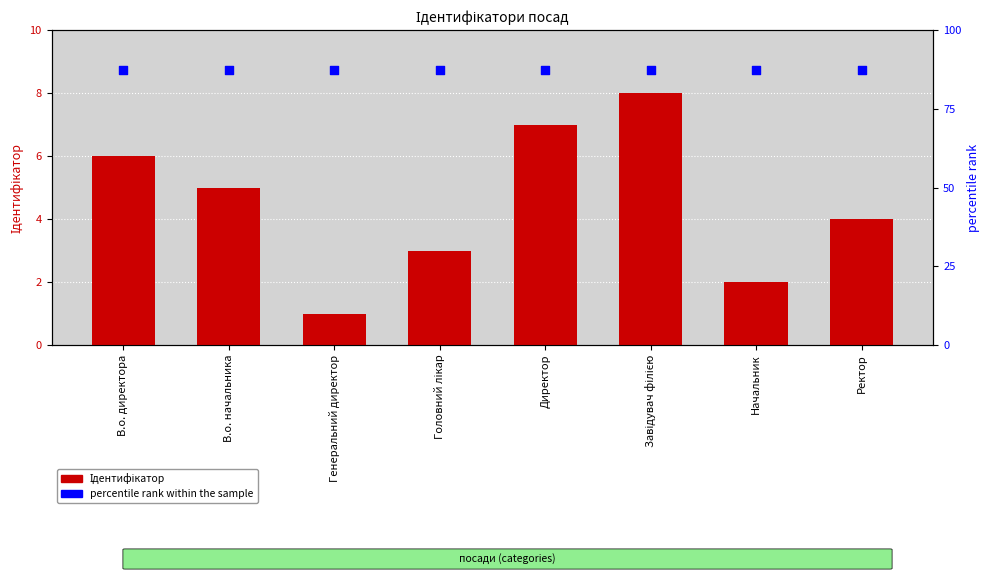

What is the total value across all series at В.о. директора?

93.5